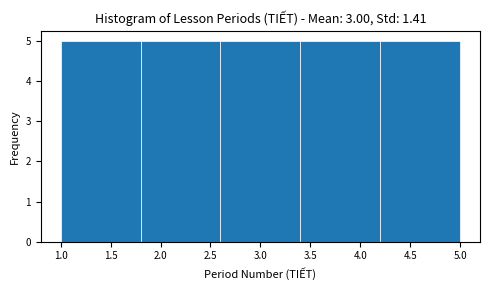

Reading left to right, transcribe this chart: for each bar, give the range it covers on the x-axis and its height. The values are not printed on the chart, so give them approximately, as read against the axis.

1.0 to 1.8: 5
1.8 to 2.6: 5
2.6 to 3.4: 5
3.4 to 4.2: 5
4.2 to 5.0: 5